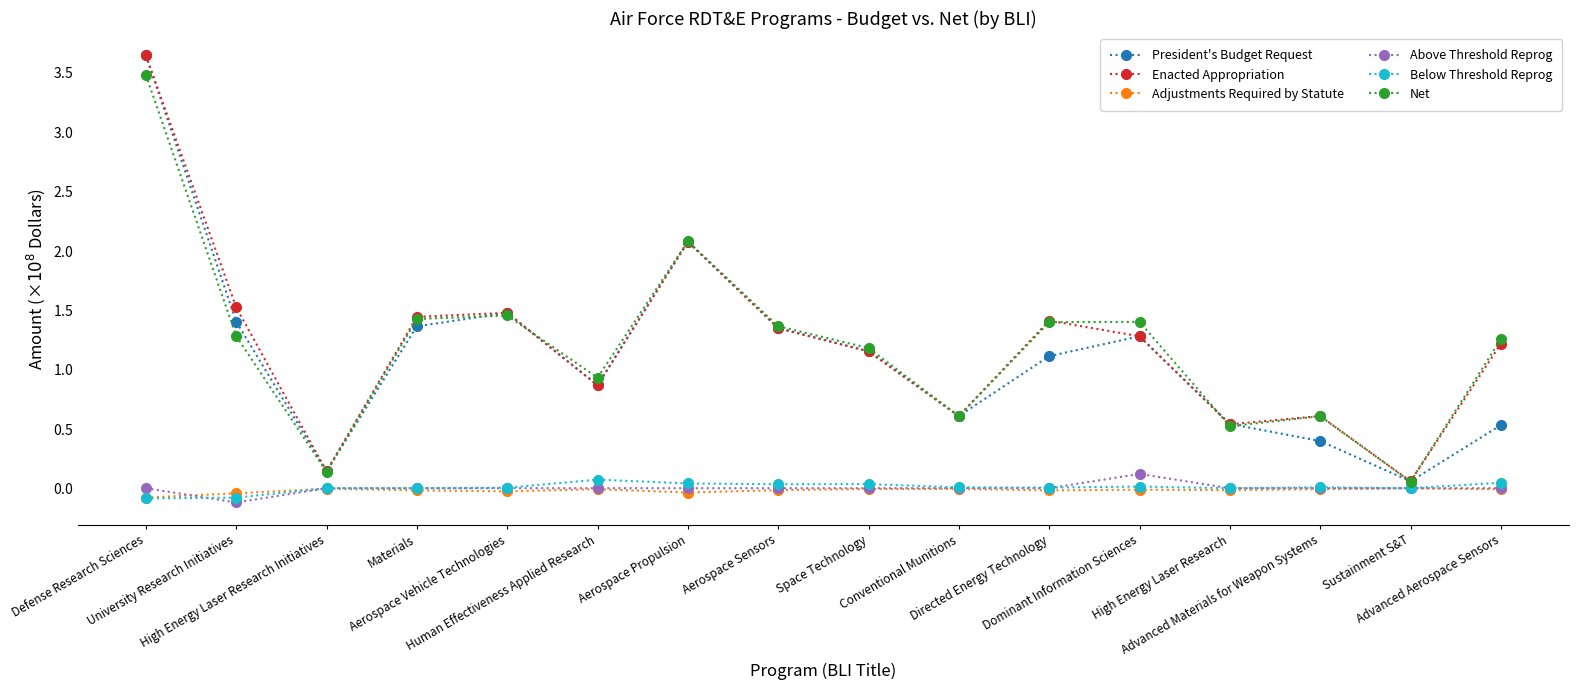

What are all the series names shown in the legend?

President's Budget Request, Enacted Appropriation, Adjustments Required by Statute, Above Threshold Reprog, Below Threshold Reprog, Net